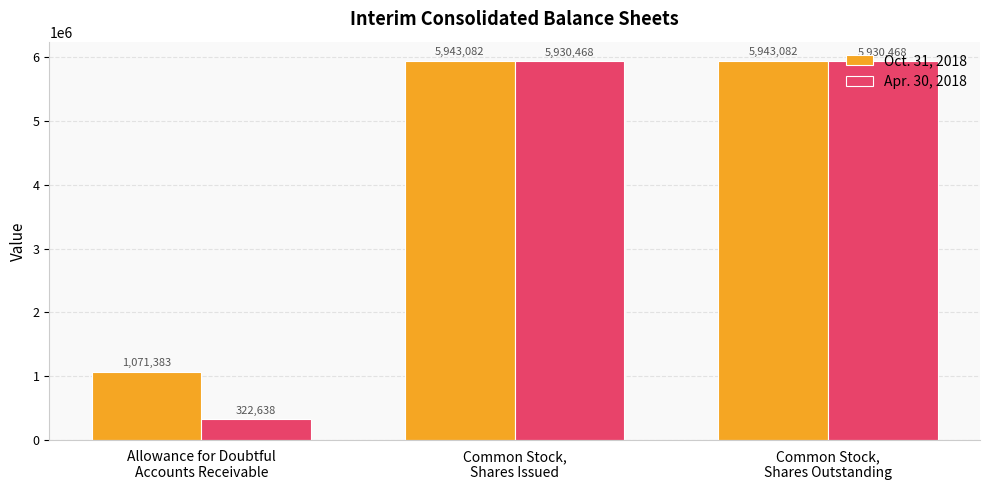

How many series are shown in this chart?

2